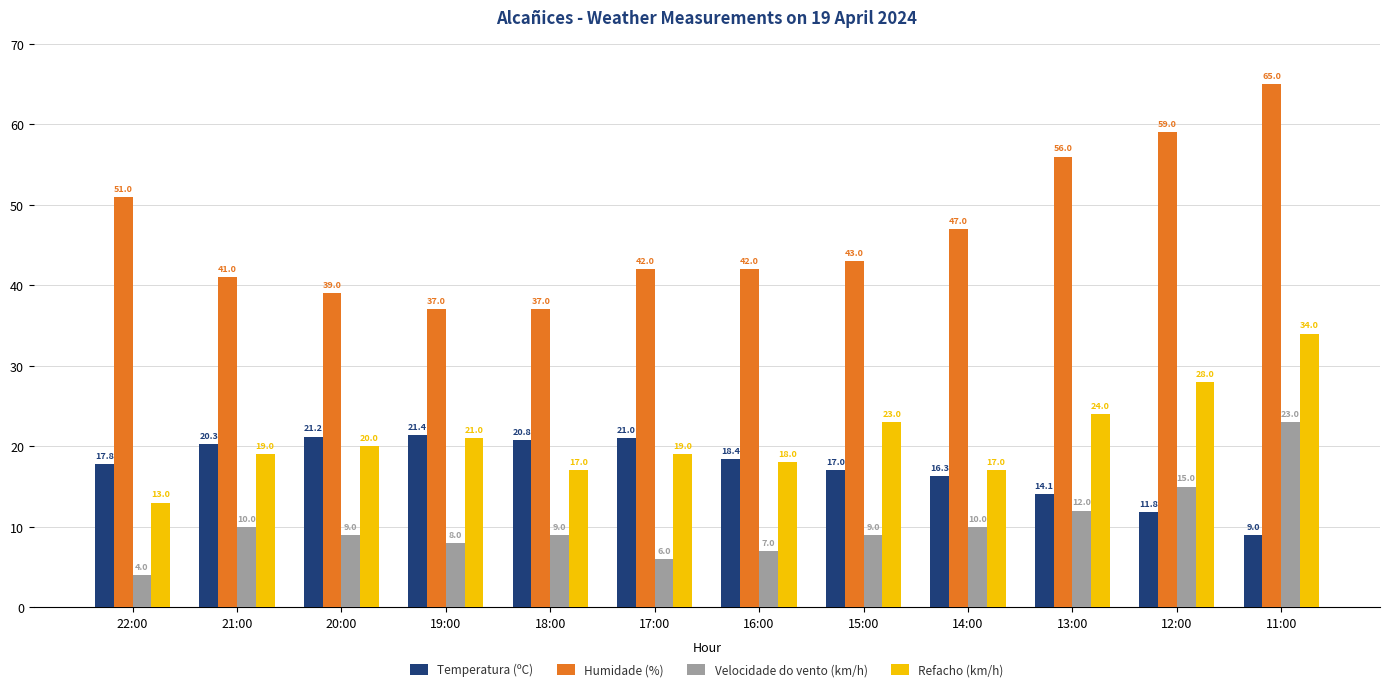

How many groups of bars are there?

12